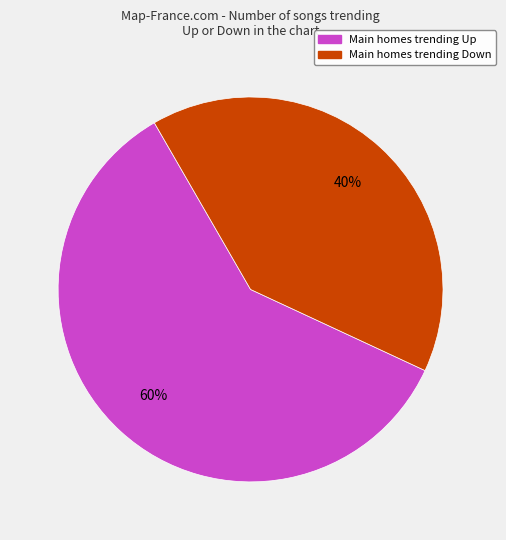

Is there any slice that represents more than half of the pie?

Yes